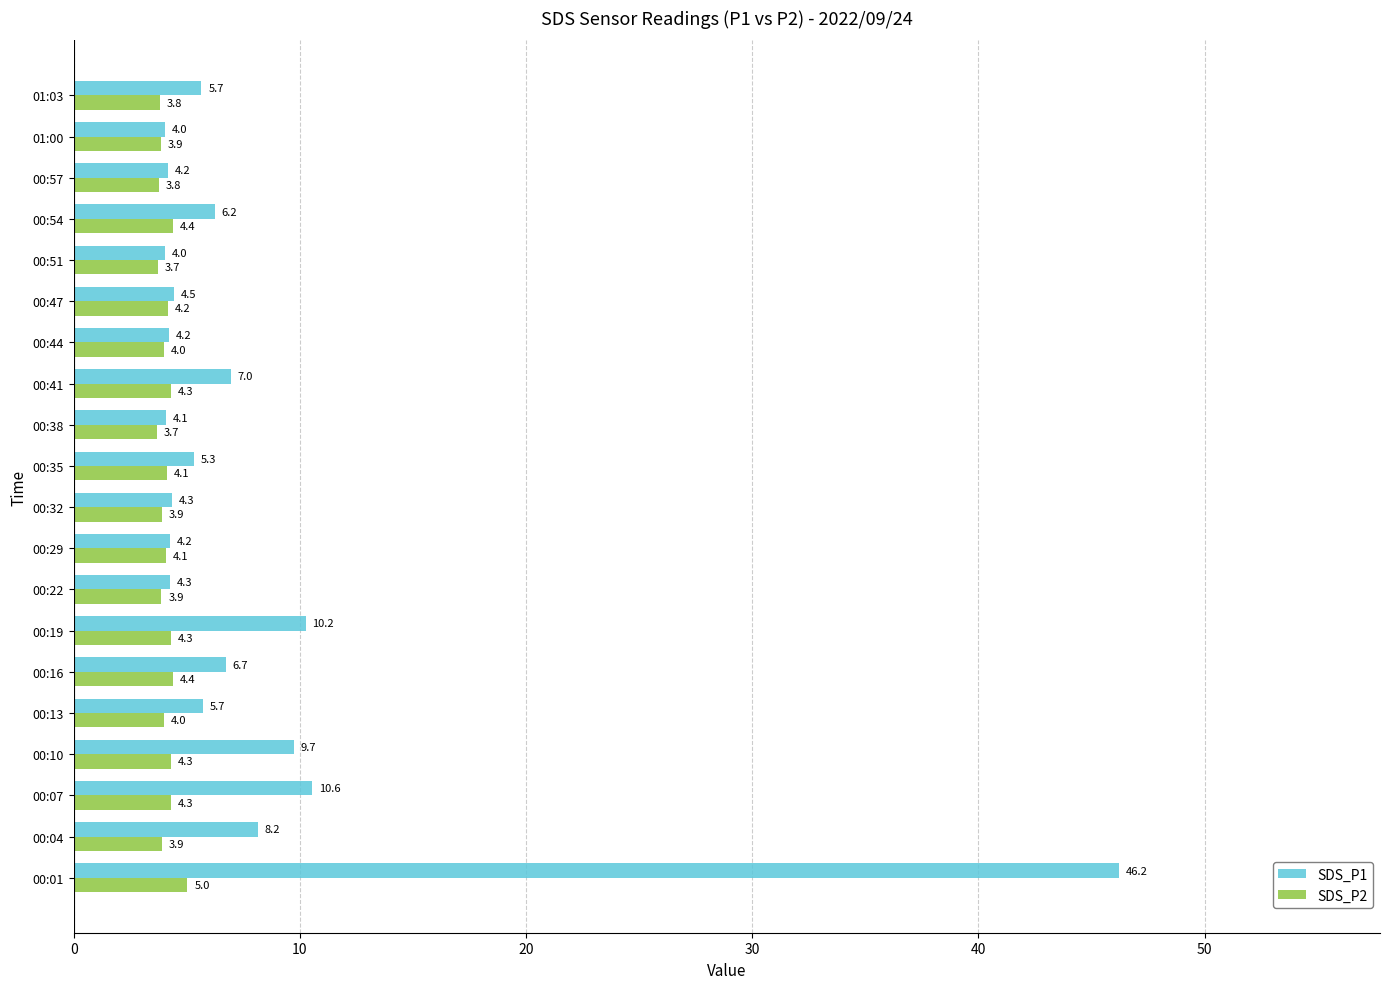

What is the average value of the SDS_P1 series?

8.0